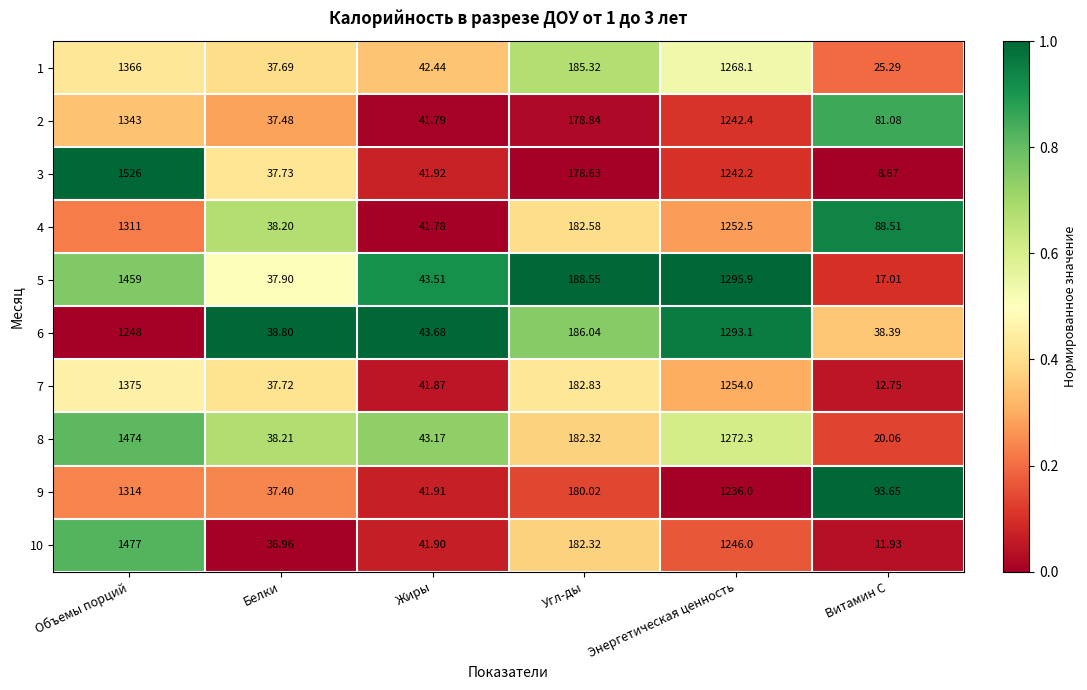

List the labels in order of 10 value, largest first.

Объемы порций, Энергетическая ценность, Угл-ды, Жиры, Белки, Витамин С